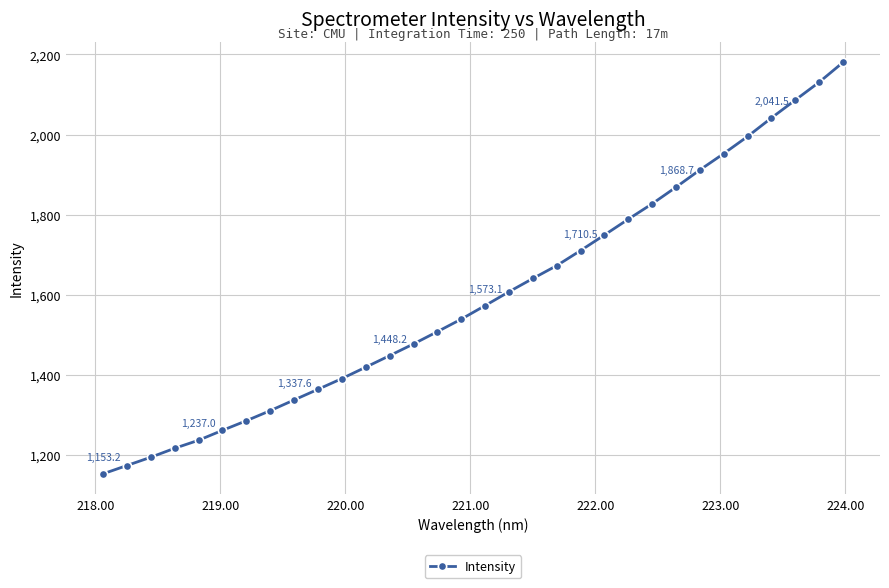

What is the maximum value shown in the chart?

2180.1